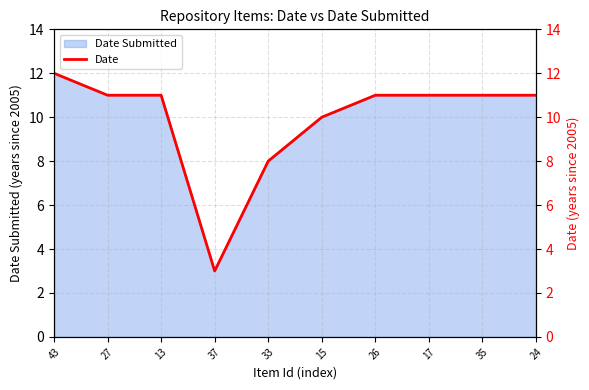

What is the change in value from 27 to 33?

-3